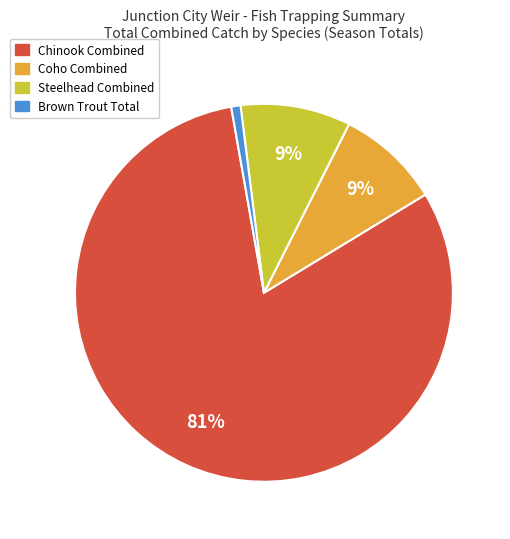

Is there a majority slice in this chart?

Yes